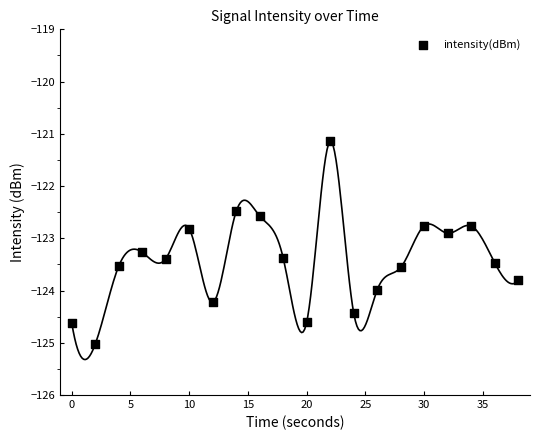

What is the range of X values (max minus min)?

38.0